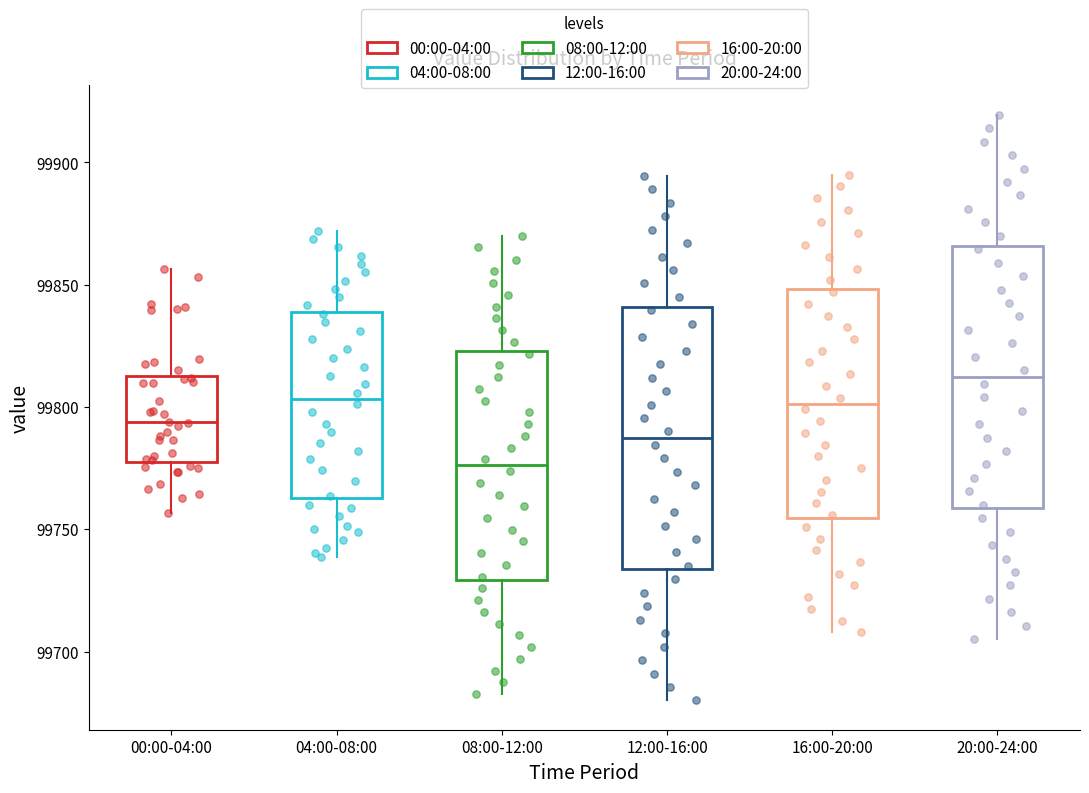

Reading left to right, read every box against the y-axis: the position of its median line, the range the box covers, and the ends of its whiskers. The values are not printed on the chart, so give them approximately, as read against the axis.

00:00-04:00: median 99795, box 99780 to 99815, whiskers 99755 to 99855
04:00-08:00: median 99805, box 99765 to 99840, whiskers 99740 to 99870
08:00-12:00: median 99775, box 99730 to 99825, whiskers 99685 to 99870
12:00-16:00: median 99785, box 99735 to 99840, whiskers 99680 to 99895
16:00-20:00: median 99800, box 99755 to 99850, whiskers 99710 to 99895
20:00-24:00: median 99810, box 99760 to 99865, whiskers 99705 to 99920